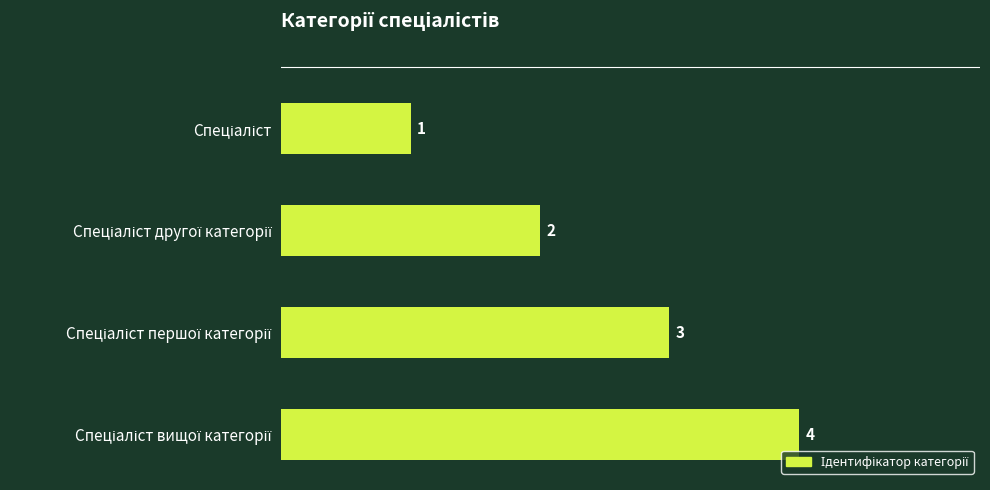

What is the difference between the maximum and minimum values?

3